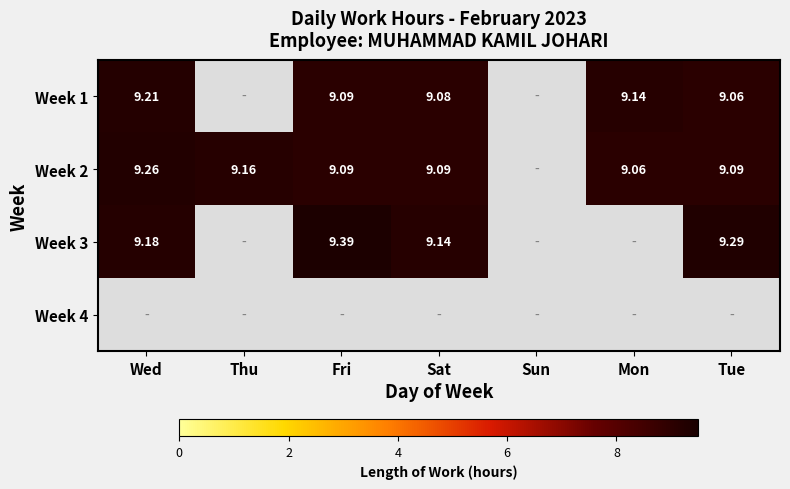

Between Wed and Thu, which is larger?

Wed